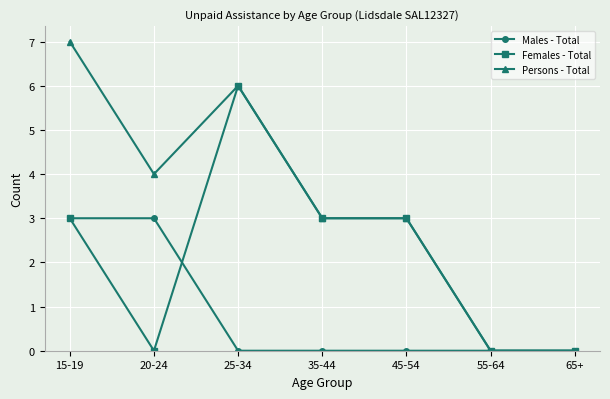

What is the difference between the maximum and minimum values in the Males - Total series?

3